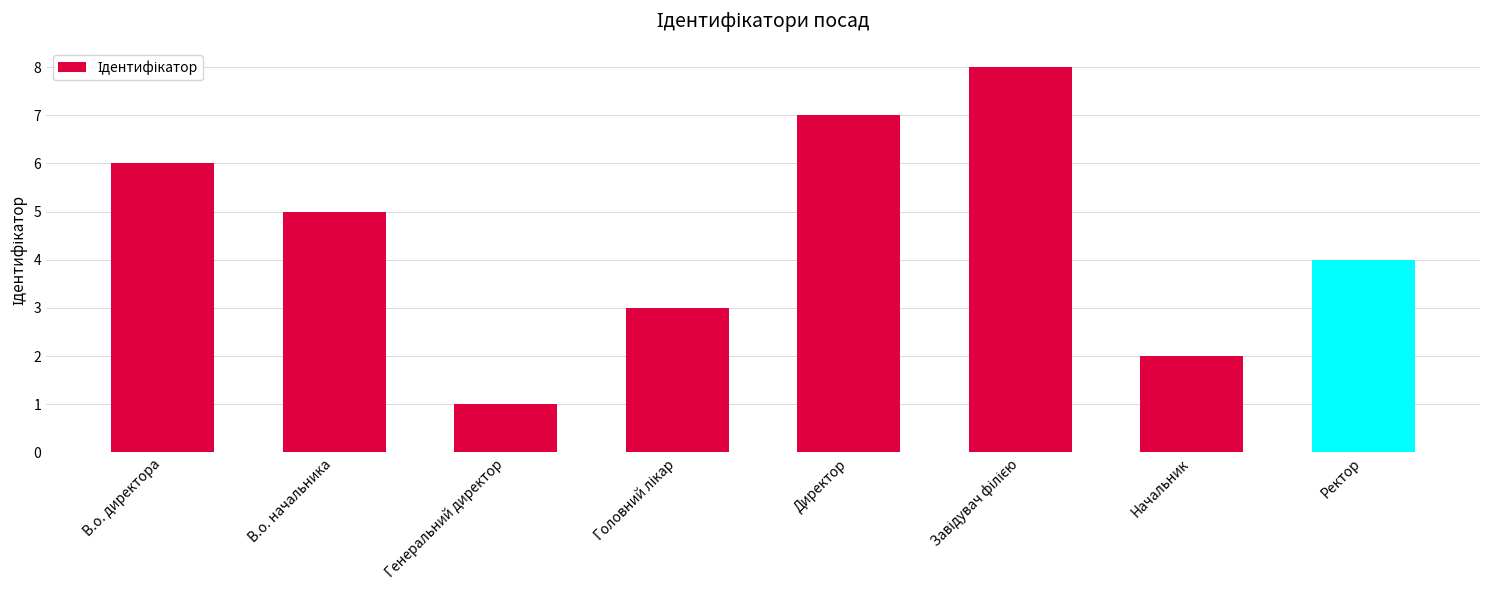

How many values are between 3 and 7?

5